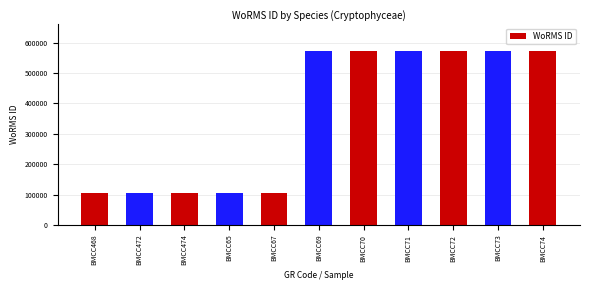

What is the label of the 8th bar from the left?

BMCC71